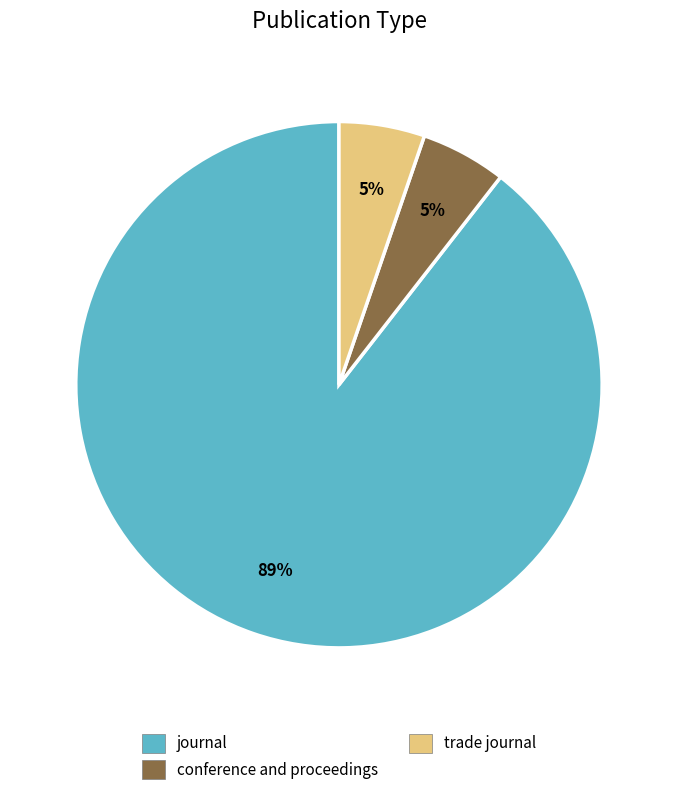

To the nearest percent, what is the combined percentage of journal and conference and proceedings?

95%